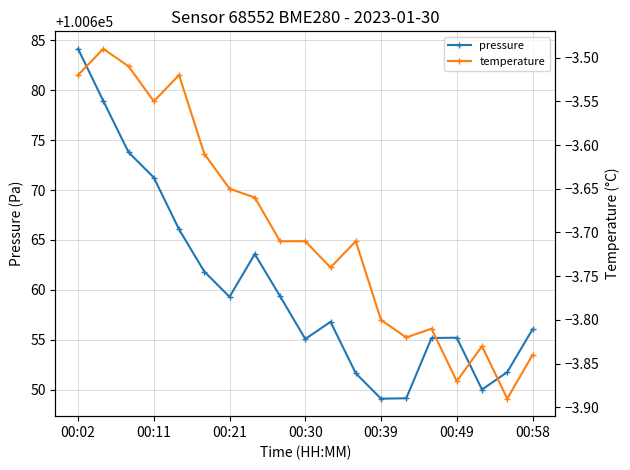

Reading right to left, what are all the values shown in this chart?

pressure: 100656.1	100651.8	100650.0	100655.2	100655.2	100649.2	100649.1	100651.7	100656.8	100655.1	100659.4	100663.6	100659.3	100661.8	100666.1	100671.2	100673.8	100678.9	100684.1
temperature: -3.8	-3.9	-3.8	-3.9	-3.8	-3.8	-3.8	-3.7	-3.7	-3.7	-3.7	-3.7	-3.6	-3.6	-3.5	-3.5	-3.5	-3.5	-3.5